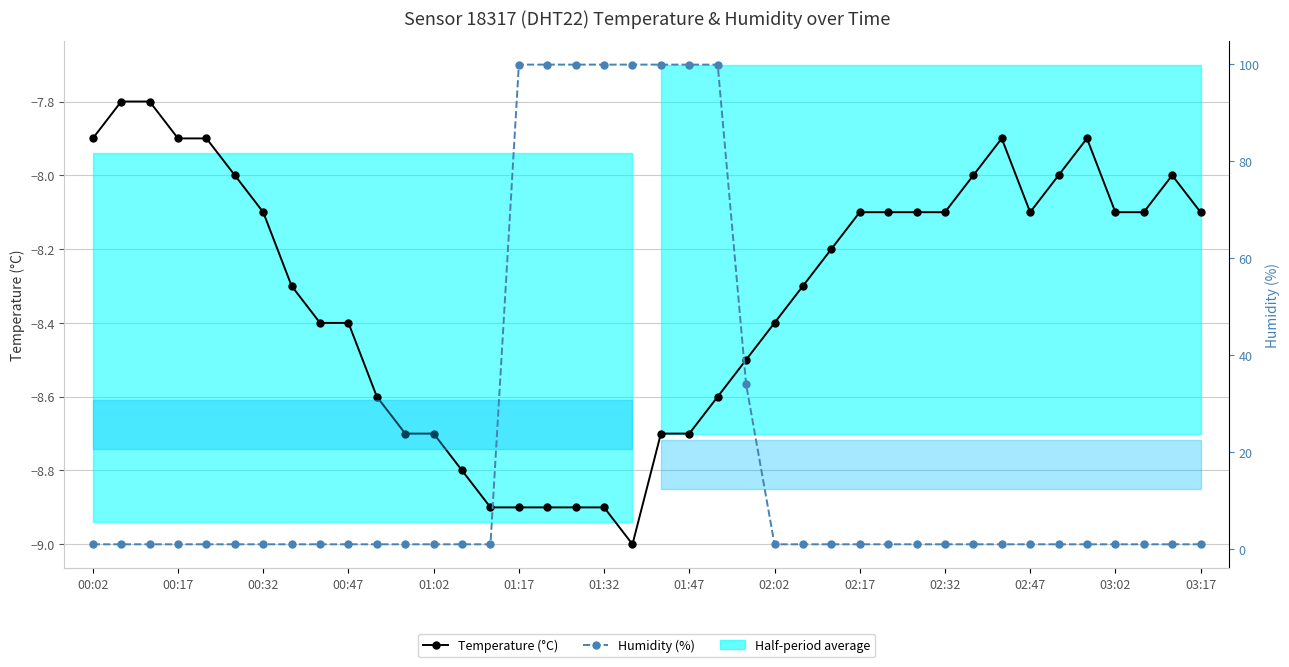

True or false: Temperature (°C) and Humidity (%) cross at least once.

False